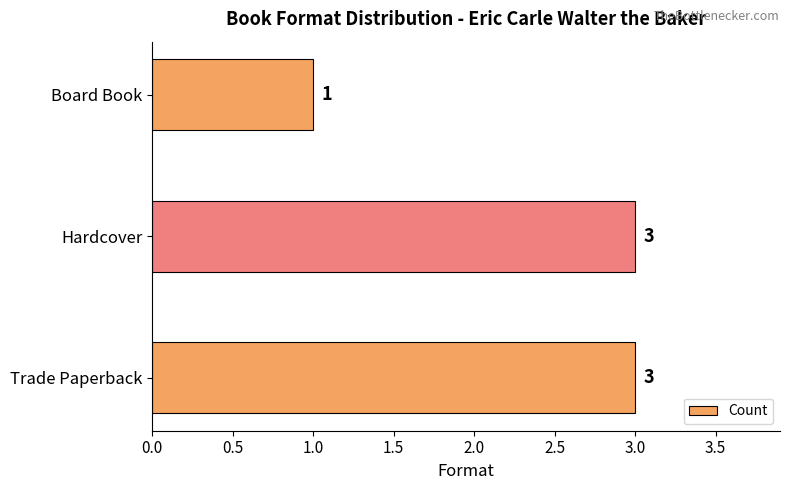

Which category has the lowest value across all series?

Board Book